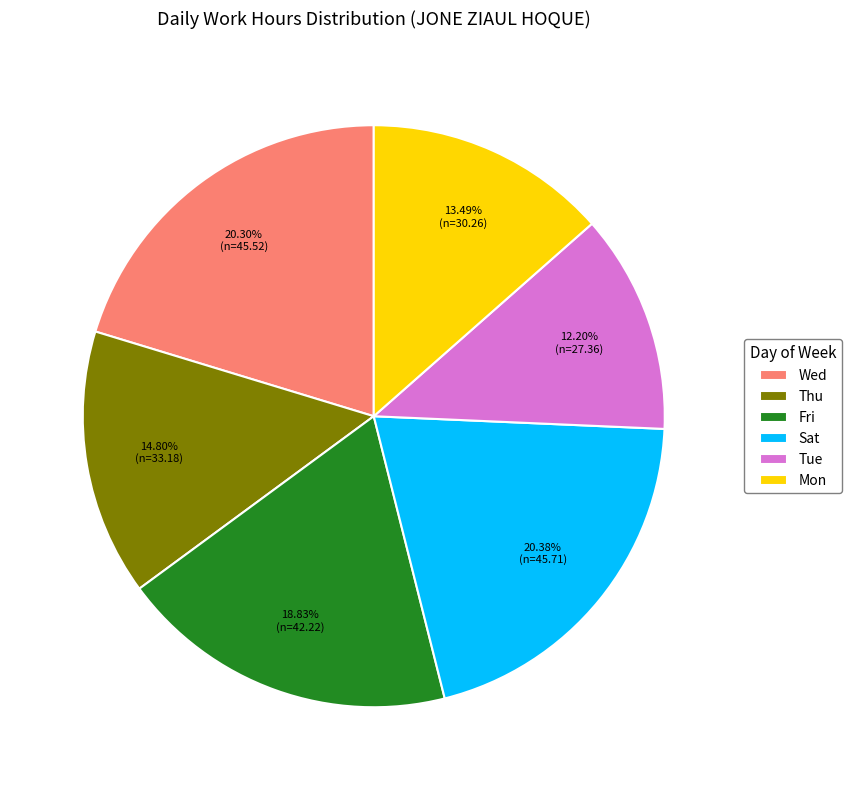

Which category has the smallest portion of the pie?

Tue